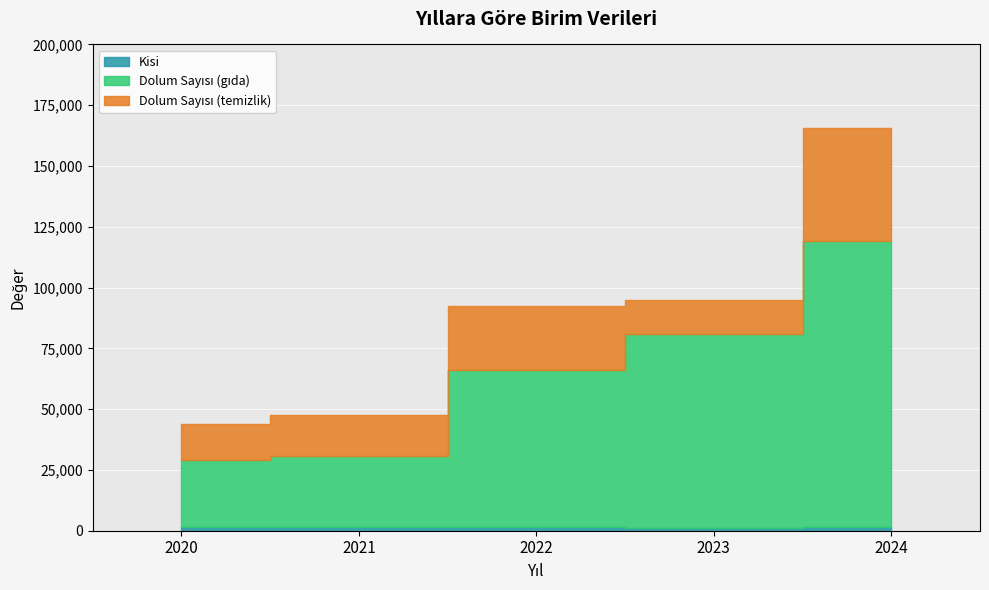

Reading left to right, transcribe all the data shown in this chart.

Kisi: 1413	1529	1533	1291	1444
Dolum Sayısı (gıda): 27690	29164	64424	79695	117523
Dolum Sayısı (temizlik): 14823	16901	26317	14086	46563